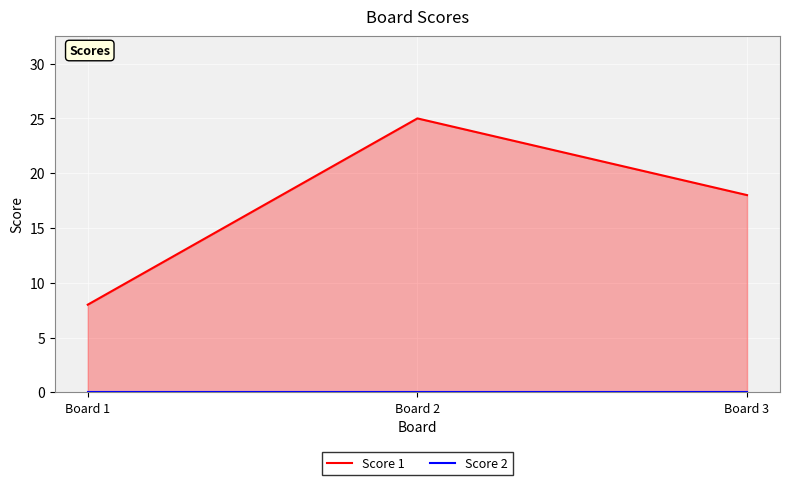

What is the value of the Score 1 point at the 2nd from the left?

25